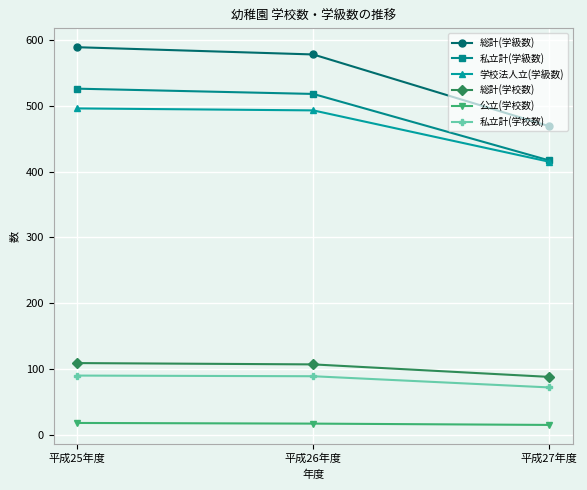

Where does the 総計(学級数) series first go above 578?

平成25年度